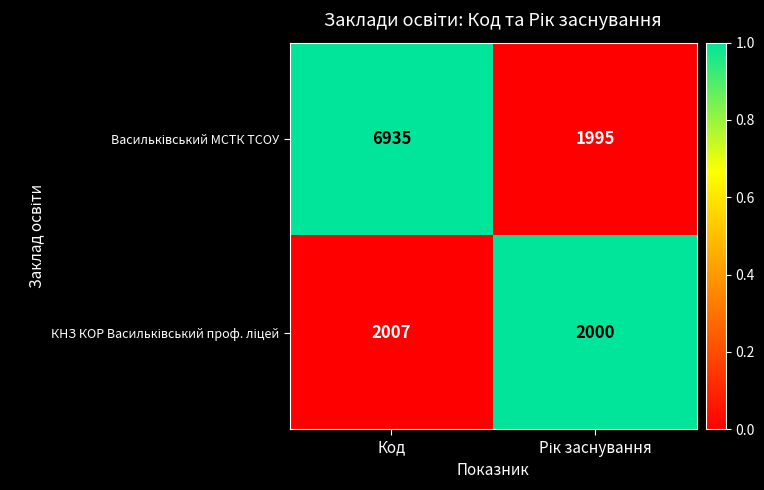

What is the total value across all series at Код?

8942